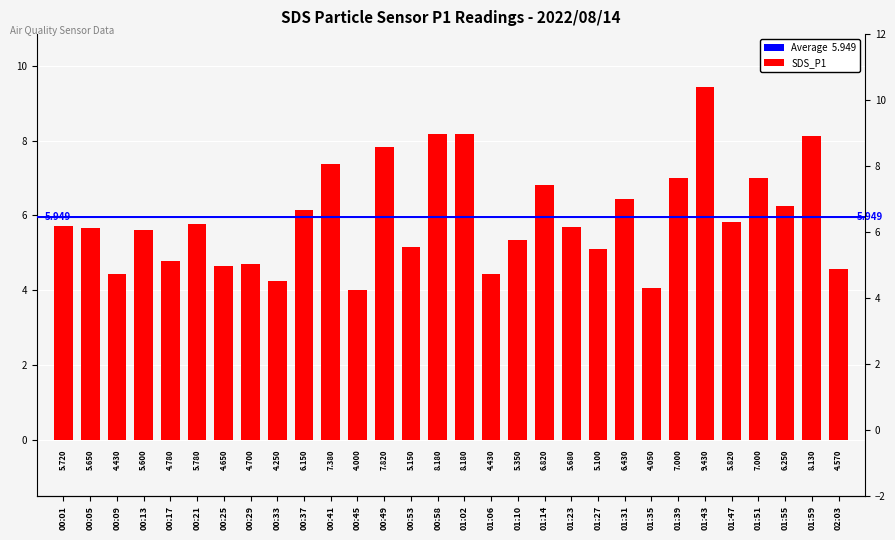

Reading left to right, what are all the values shown in this chart?

5.7	5.7	4.4	5.6	4.8	5.8	4.7	4.7	4.2	6.2	7.4	4.0	7.8	5.2	8.2	8.2	4.4	5.3	6.8	5.7	5.1	6.4	4.0	7.0	9.4	5.8	7.0	6.2	8.1	4.6